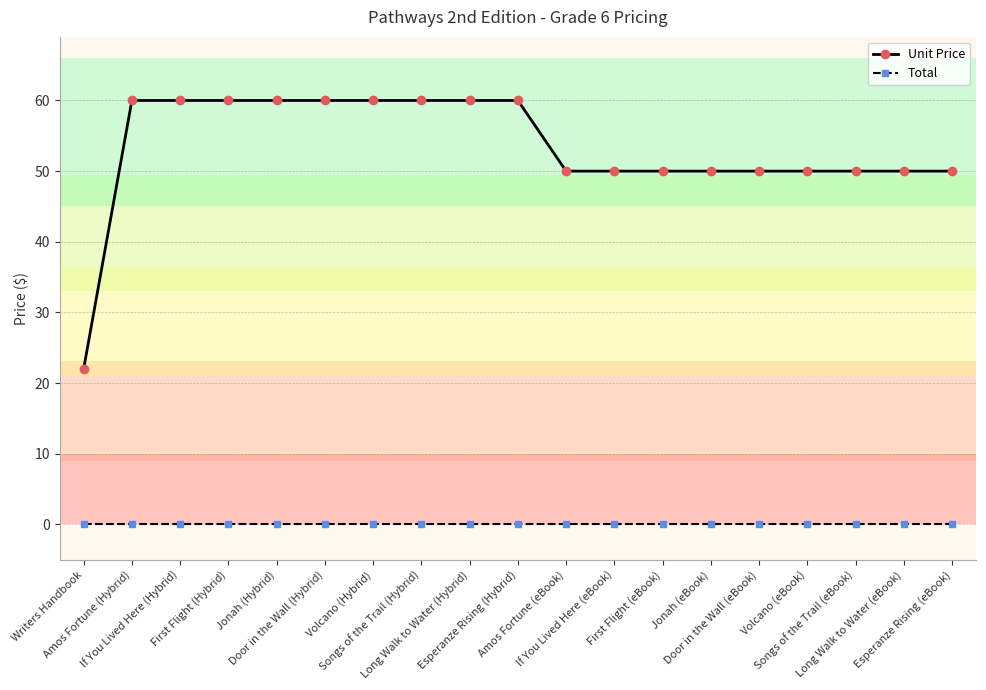

True or false: Total and Unit Price cross at least once.

False